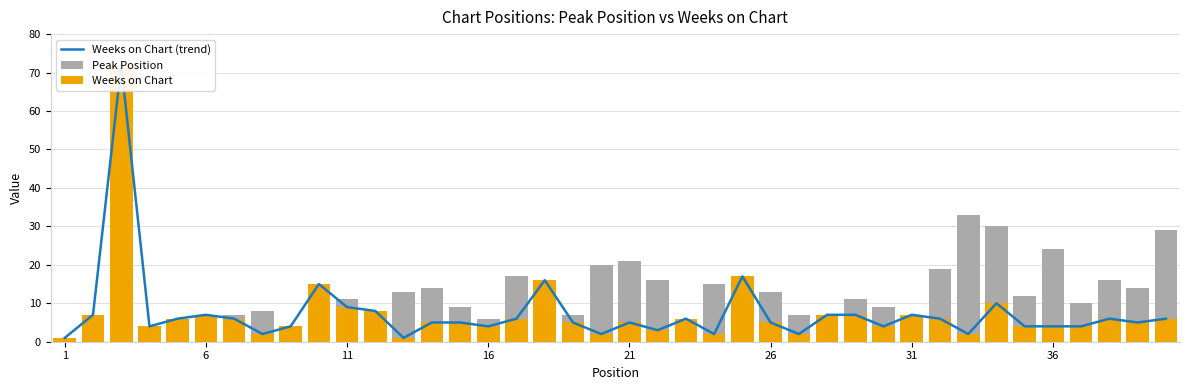

Reading left to right, transcribe all the data shown in this chart.

Weeks on Chart (trend): 1	7	72	4	6	7	6	2	4	15	9	8	1	5	5	4	6	16	5	2	5	3	6	2	17	5	2	7	7	4	7	6	2	10	4	4	4	6	5	6
Peak Position: 1	2	1	4	5	3	7	8	1	9	11	4	13	14	9	6	17	3	7	20	21	16	3	15	4	13	7	3	11	9	6	19	33	30	12	24	10	16	14	29
Weeks on Chart: 1	7	72	4	6	7	6	2	4	15	9	8	1	5	5	4	6	16	5	2	5	3	6	2	17	5	2	7	7	4	7	6	2	10	4	4	4	6	5	6